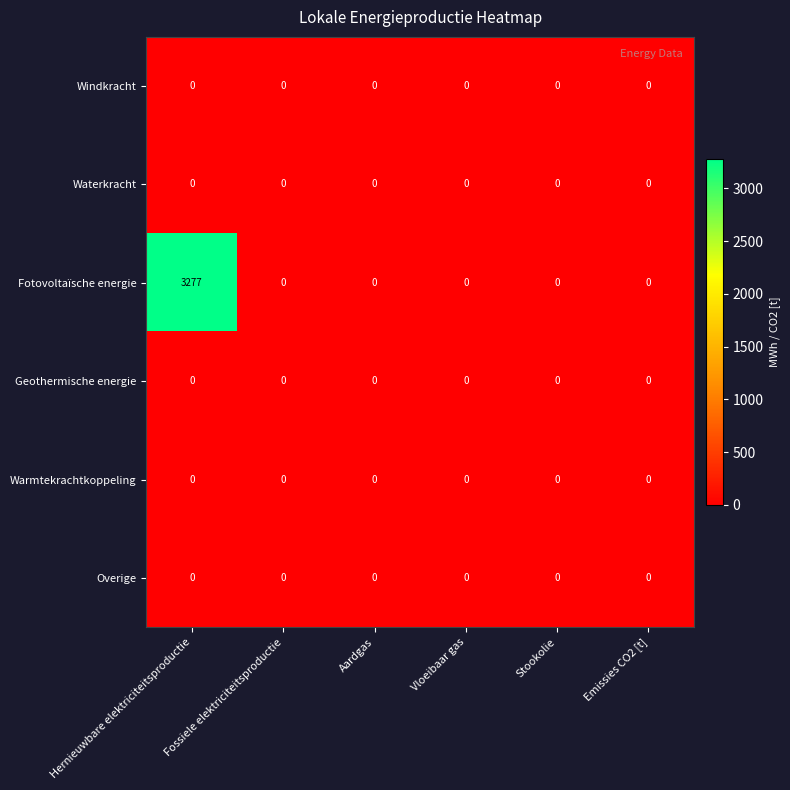

How many distinct data groups are displayed?

6